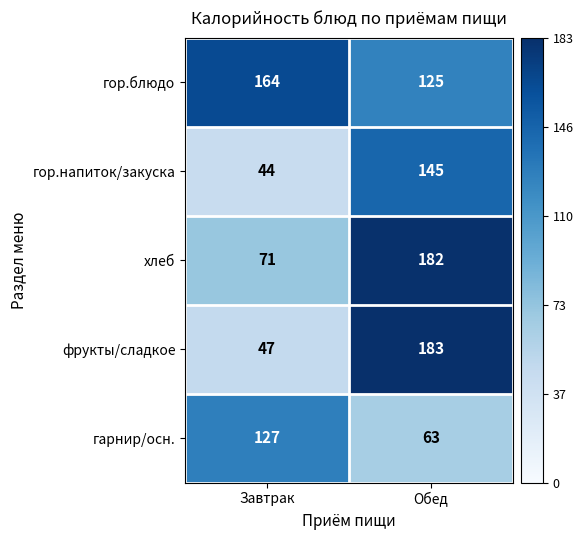

Between Завтрак and Обед, which series saw the biggest shift?

фрукты/сладкое